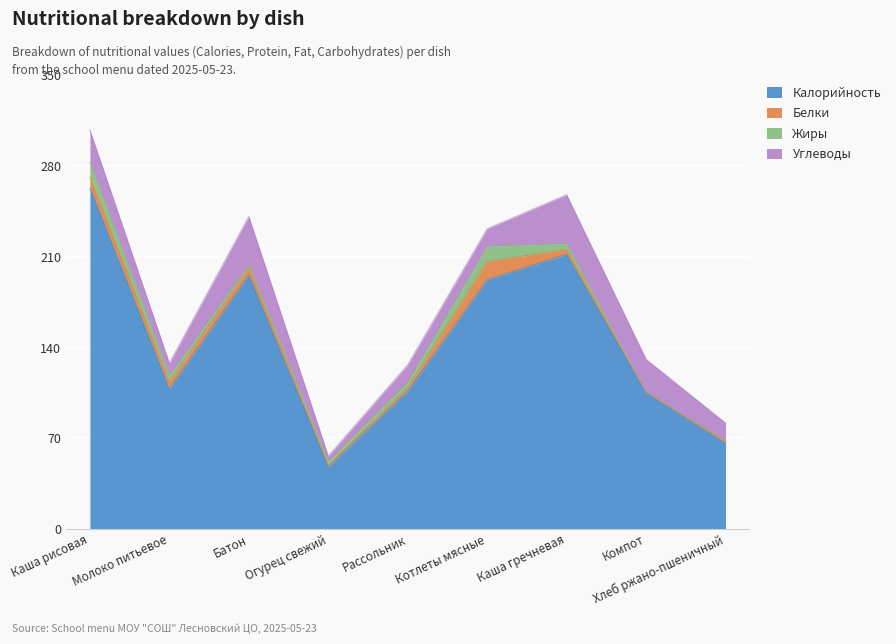

Does the chart display data point markers on the line(s)?

No